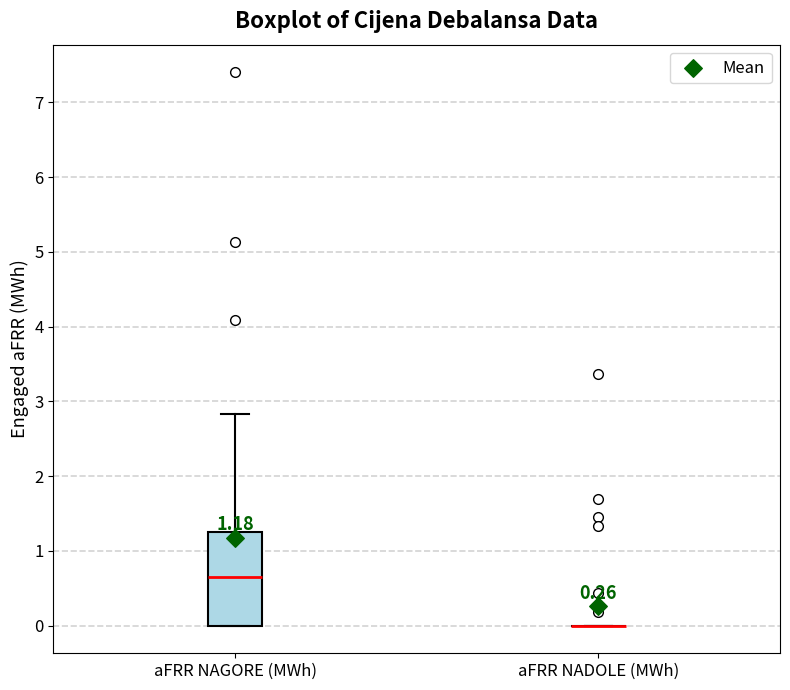

Comparing the boxes themselves (not the whiskers), which one is the tallest?

aFRR NAGORE (MWh)